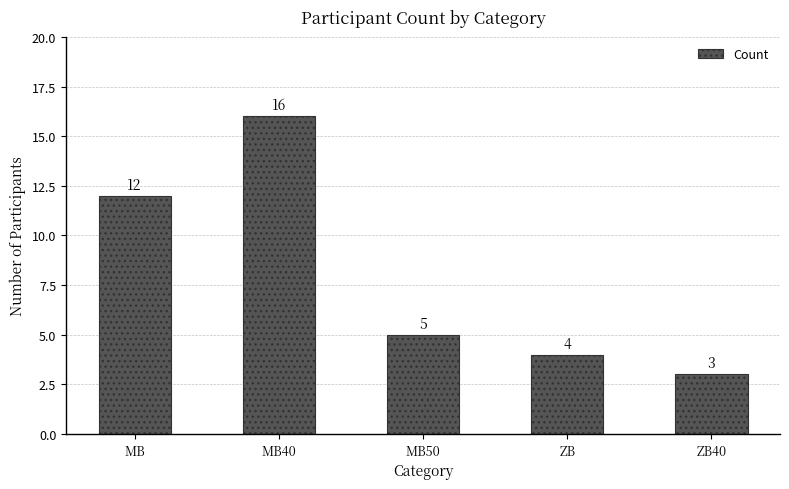

The chart shows a value of 4 at ZB. True or false?

True